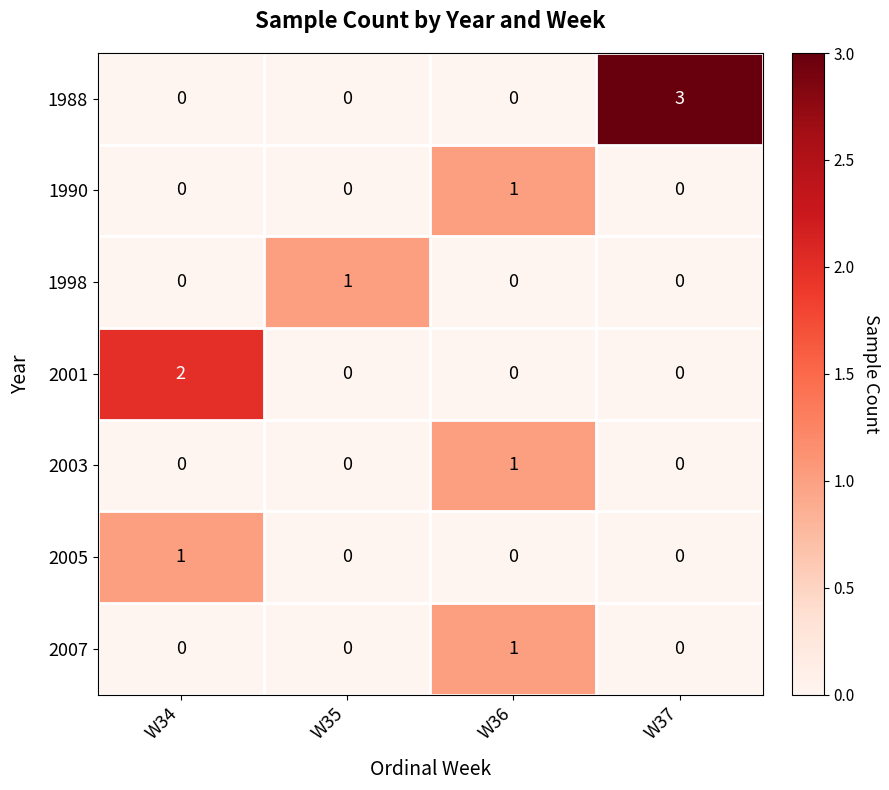

What is the maximum value shown in the chart?

3